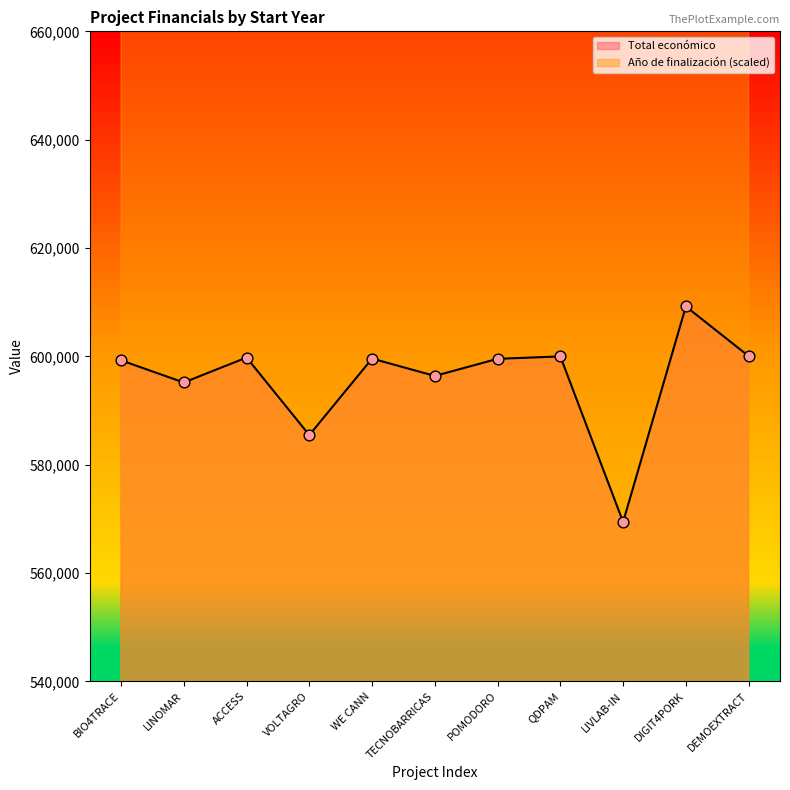

What is the total value across all series at BIO4TRACE?

1299262